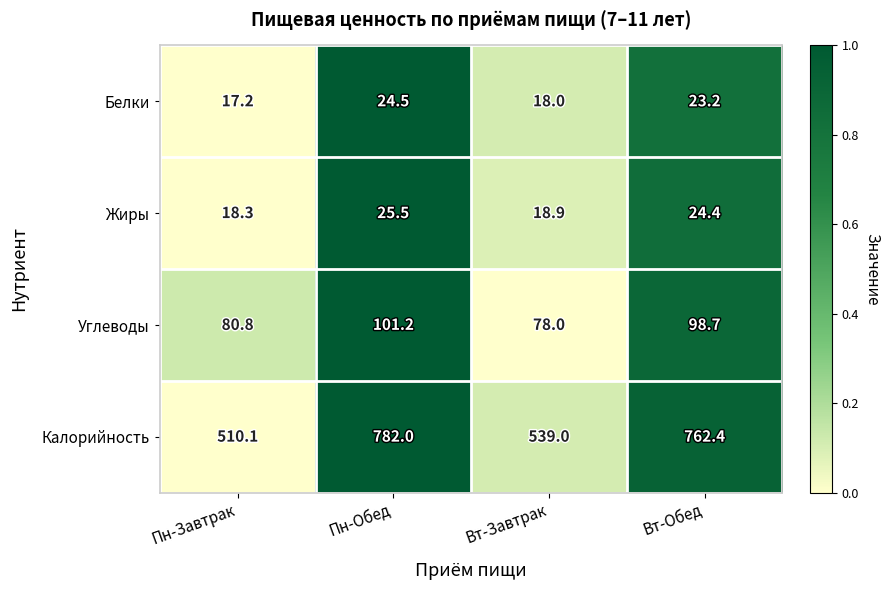

Is the value of Калорийность at Пн-Завтрак greater than the value of Углеводы at Пн-Завтрак?

Yes